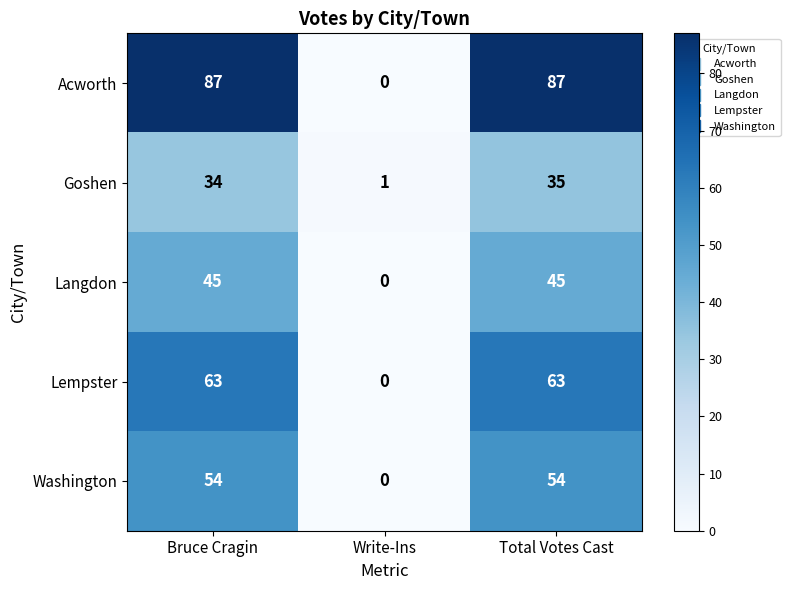

What is the total value across all series at Total Votes Cast?

284